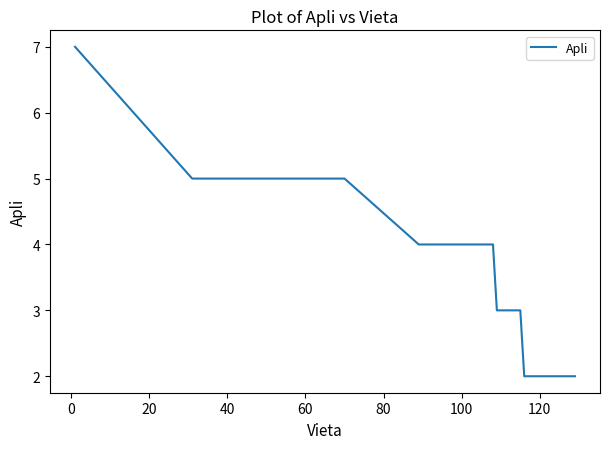

What is the difference between the maximum and minimum values?

5